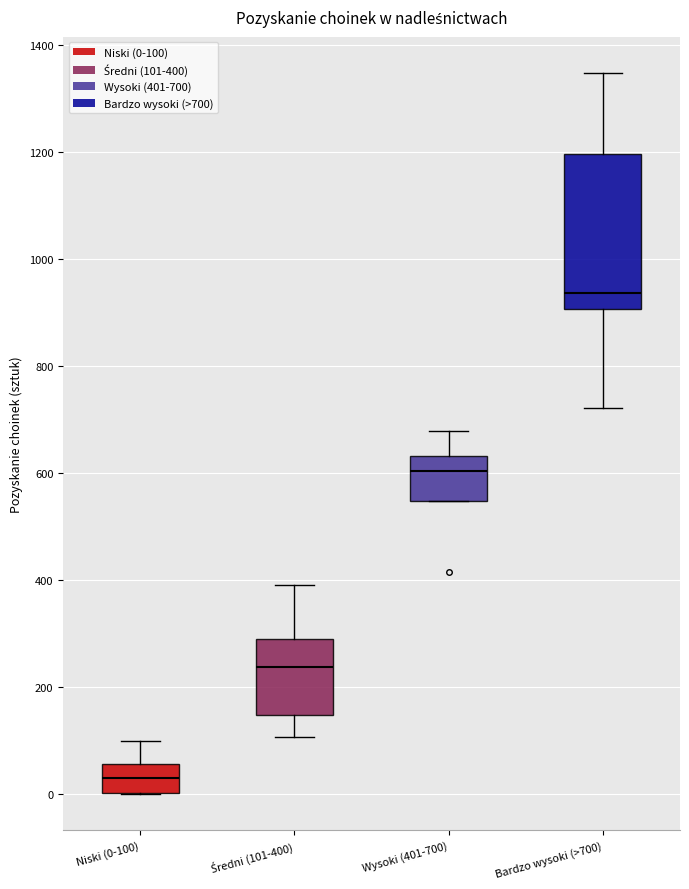

Which box is the tallest, from its lower edge to its upper edge?

Bardzo wysoki (>700)